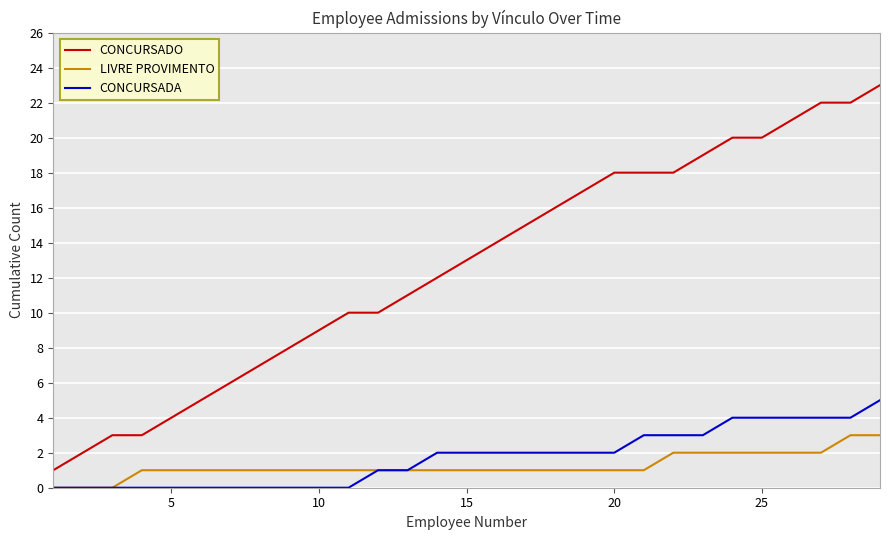

True or false: LIVRE PROVIMENTO and CONCURSADO intersect in this chart.

False